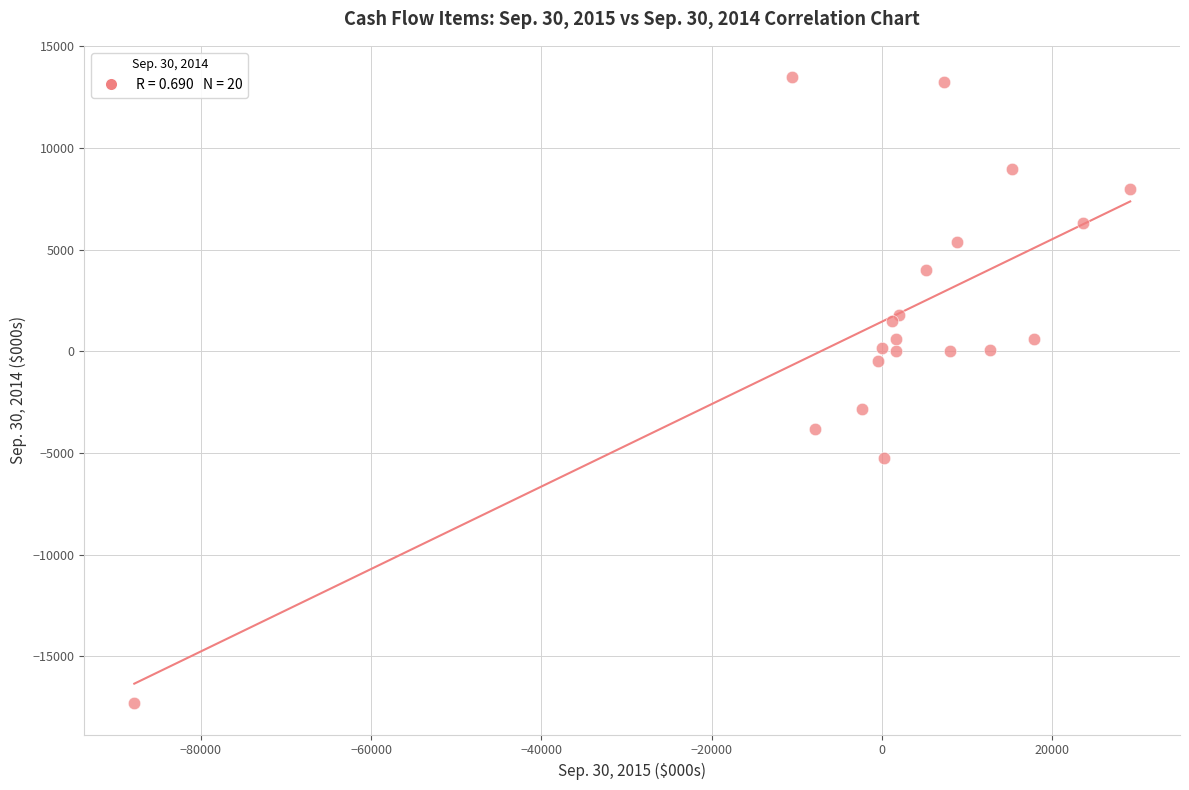

What Y value in the scatter plot is closest to -1910?

-2835